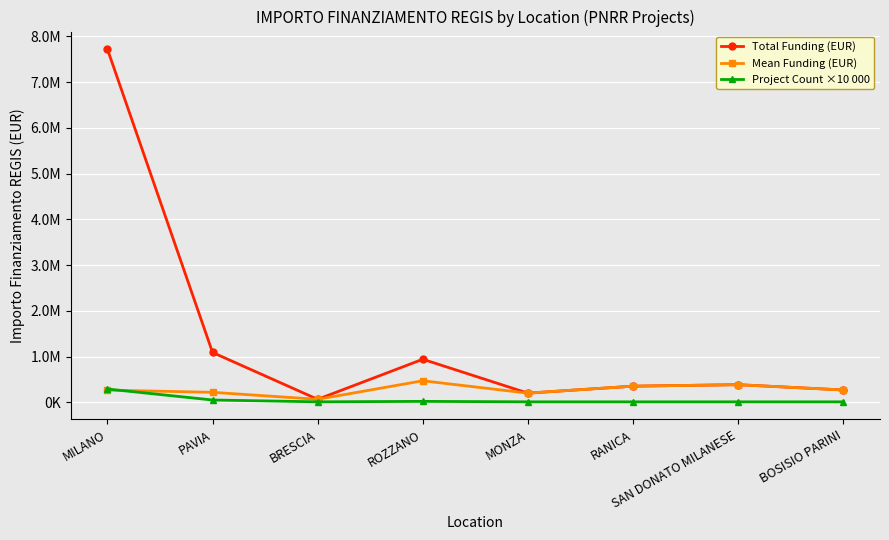

Where do Project Count ×10 000 and Mean Funding (EUR) first cross each other?

MILANO and PAVIA